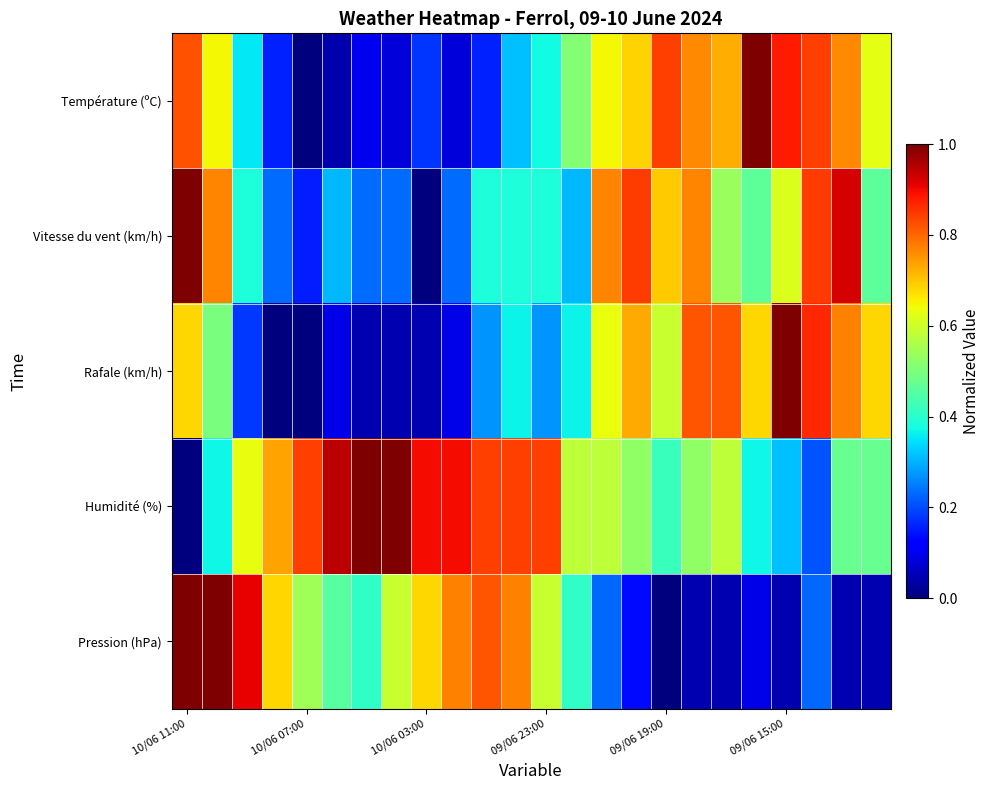

At which category does the chart reach its minimum across all series?

10/06 07:00